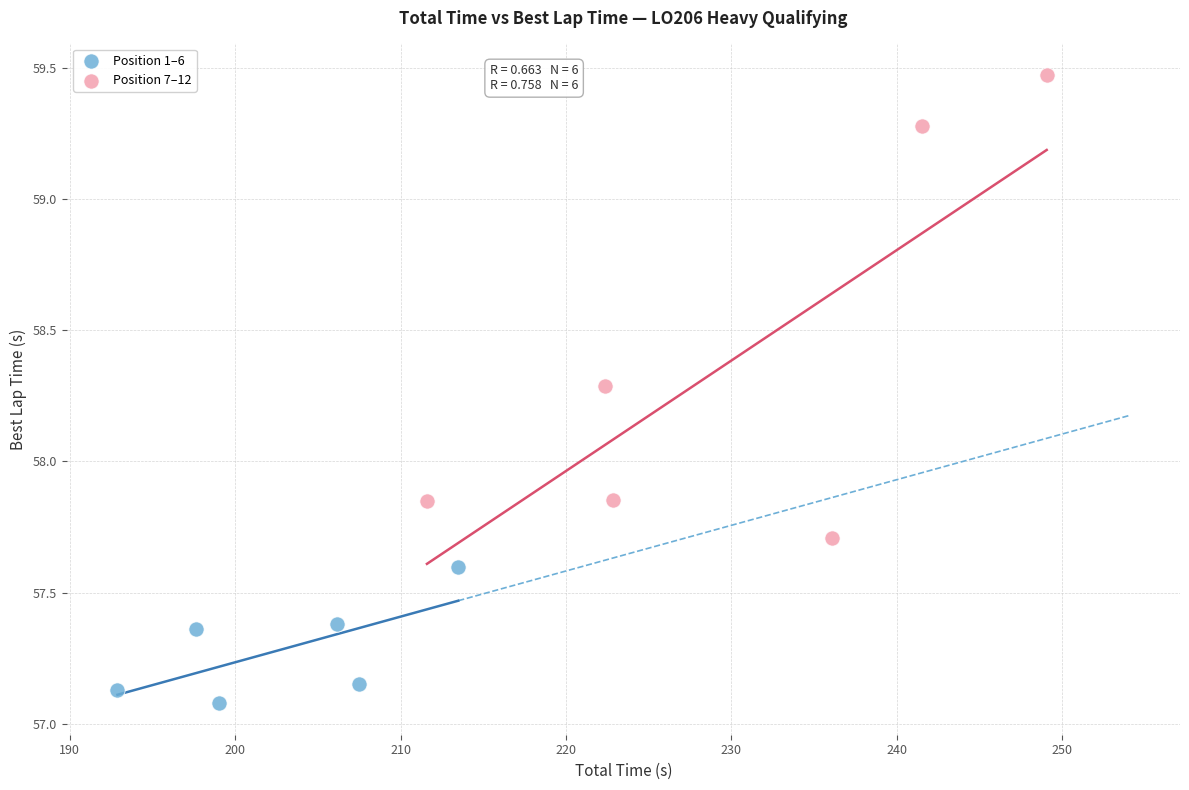

Which series contains the highest Y value?

Position 7–12